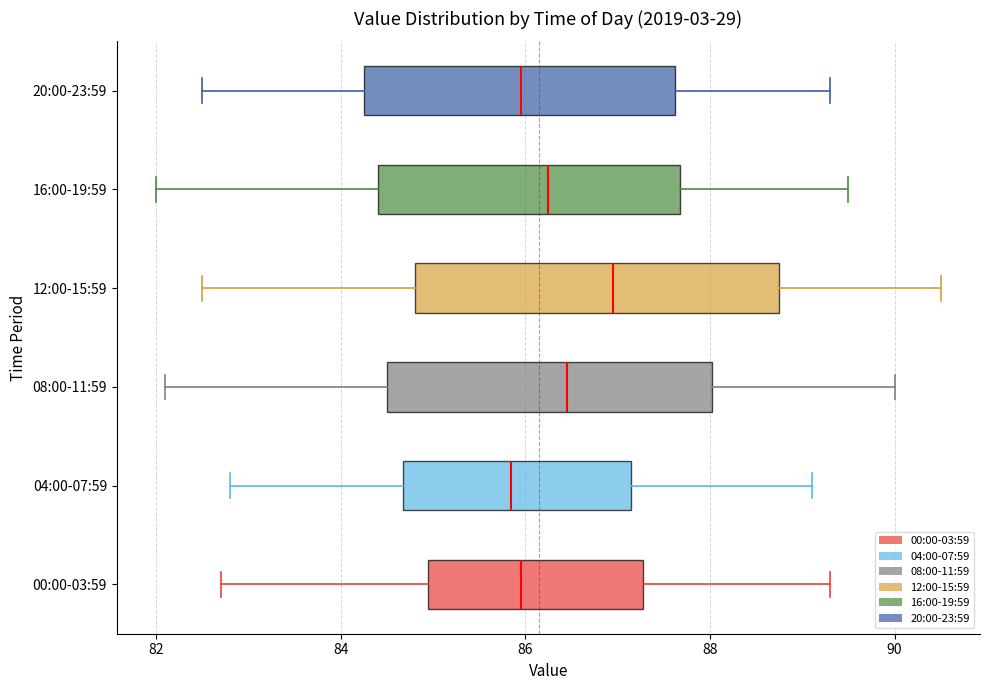

Reading bottom to top, read every box against the x-axis: the position of its median line, the range the box covers, and the ends of its whiskers. The values are not printed on the chart, so give them approximately, as read against the axis.

00:00-03:59: median 86.0, box 85.0 to 87.2, whiskers 82.8 to 89.4
04:00-07:59: median 85.8, box 84.6 to 87.2, whiskers 82.8 to 89.2
08:00-11:59: median 86.4, box 84.6 to 88.0, whiskers 82.2 to 90.0
12:00-15:59: median 87.0, box 84.8 to 88.8, whiskers 82.6 to 90.6
16:00-19:59: median 86.2, box 84.4 to 87.6, whiskers 82.0 to 89.6
20:00-23:59: median 86.0, box 84.2 to 87.6, whiskers 82.6 to 89.4